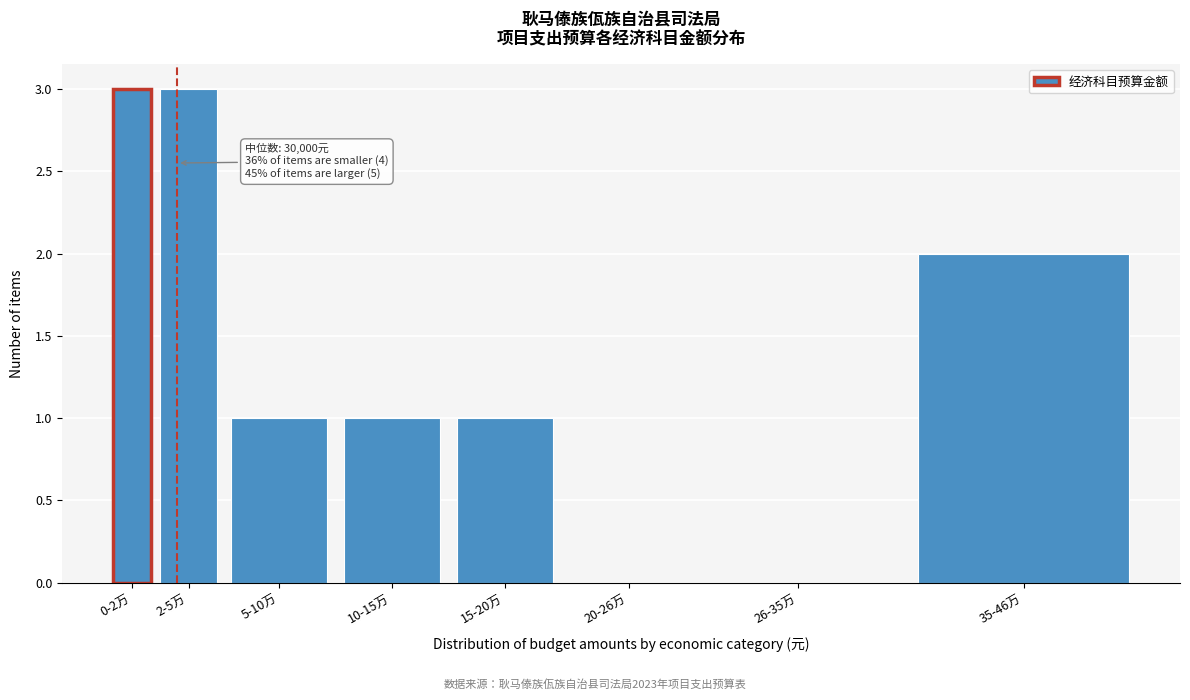

Reading right to left, transcribe all the data shown in this chart.

35-46万=2	26-35万=0	20-26万=0	15-20万=1	10-15万=1	5-10万=1	2-5万=3	0-2万=3